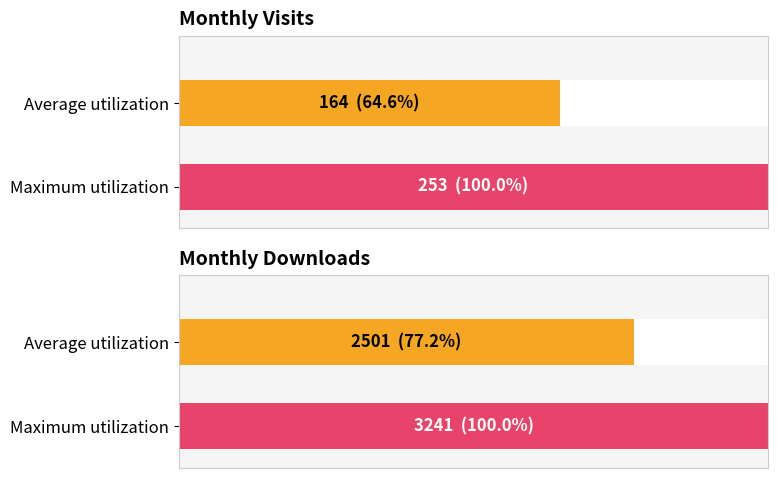

The monthly_visit series shows 60 at 2022-07. True or false?

False